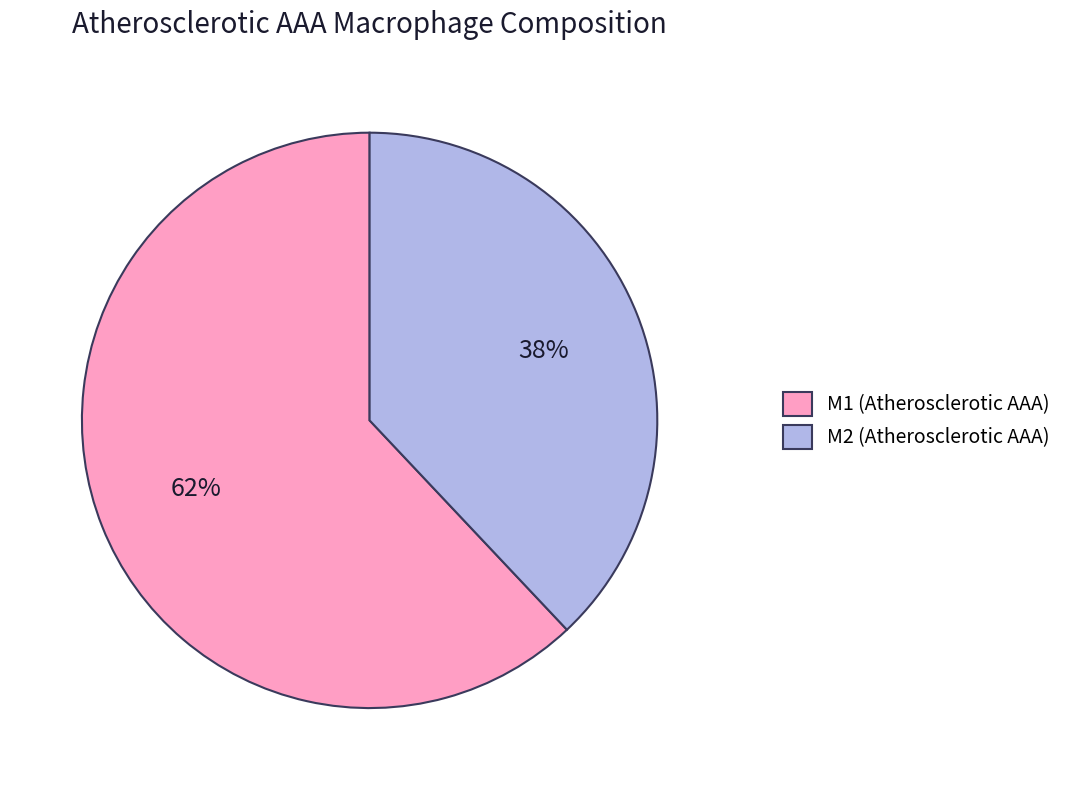

Approximately how many times larger is the value at M2 compared to M1?

0.6